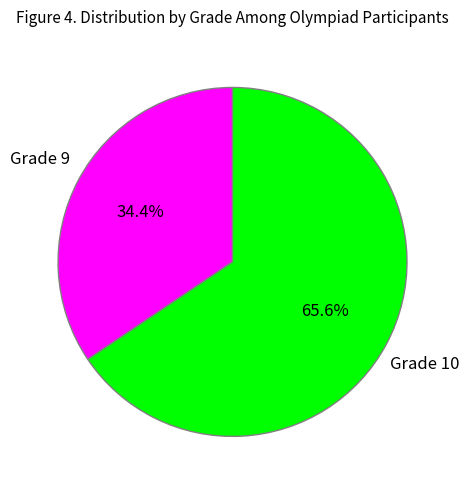

Does any single category account for the majority?

Yes